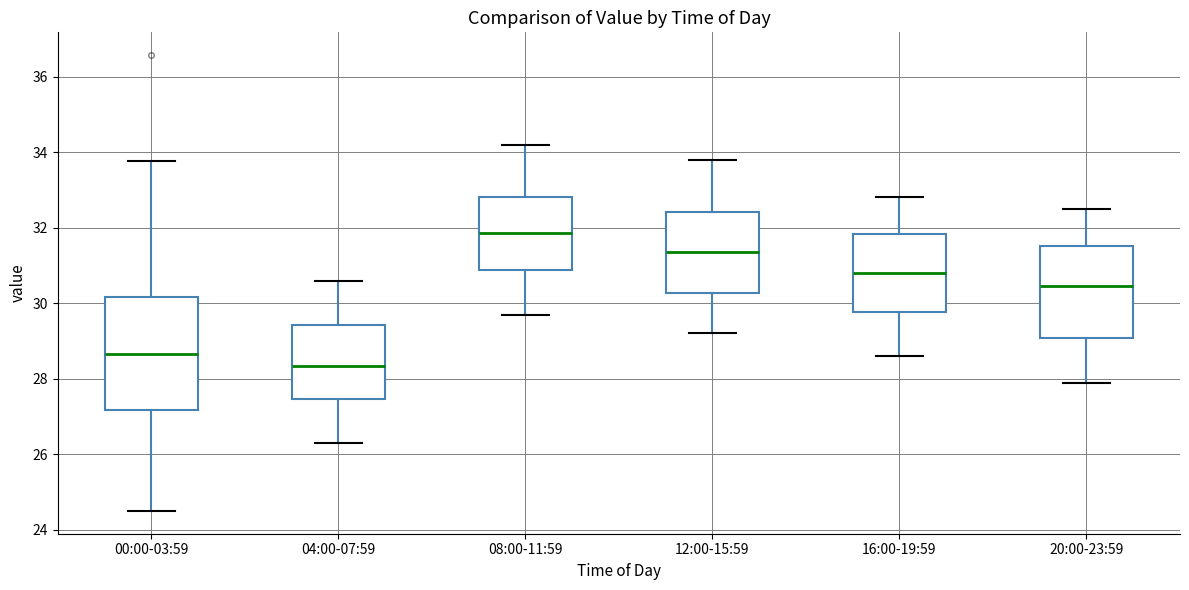

Which box has the lowest median line?

04:00-07:59